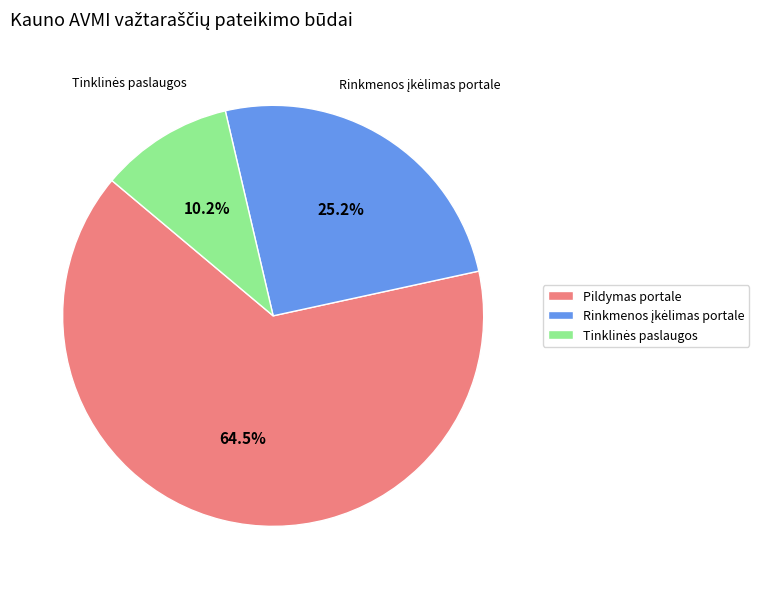

Which slice is the largest?

Pildymas portale